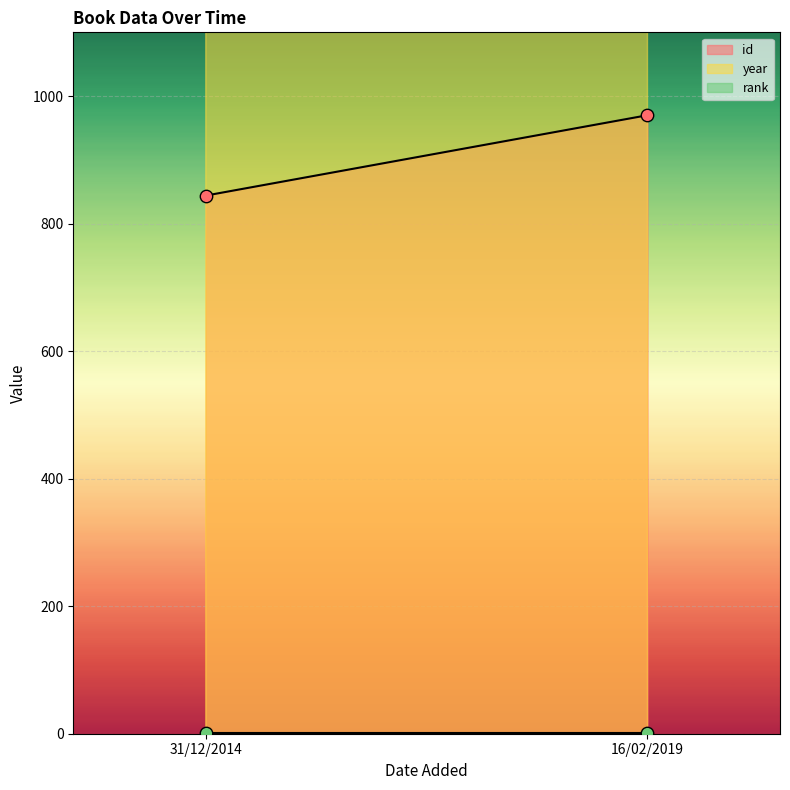

Which series has the largest total across all categories?

year